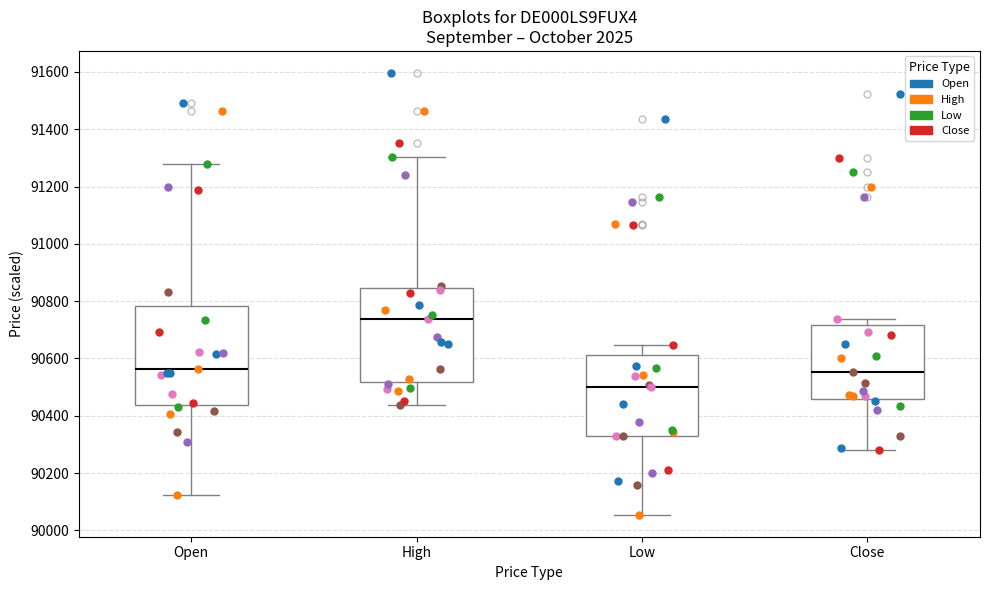

Which box has the highest median line?

High